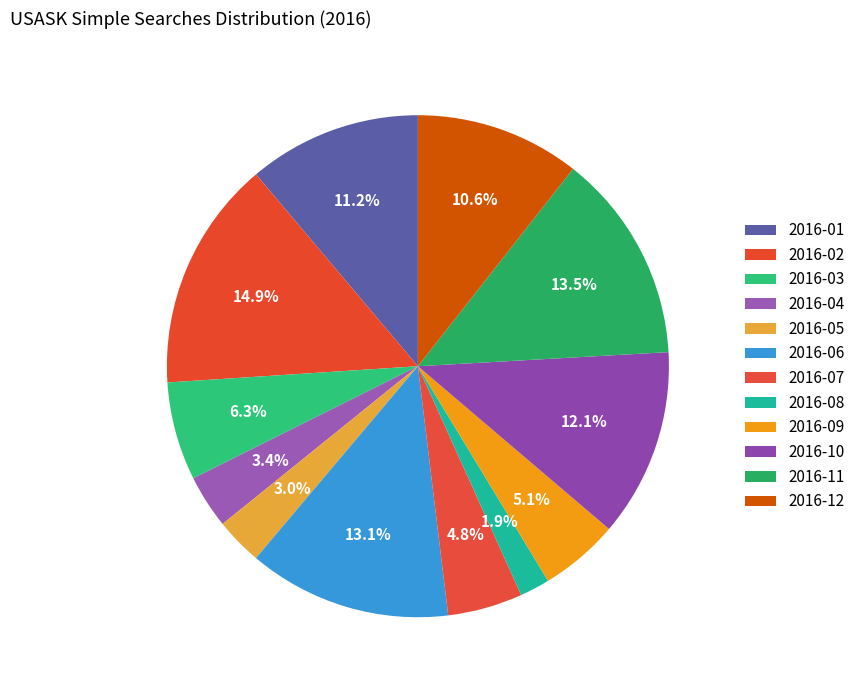

How many slices are in this pie chart?

12